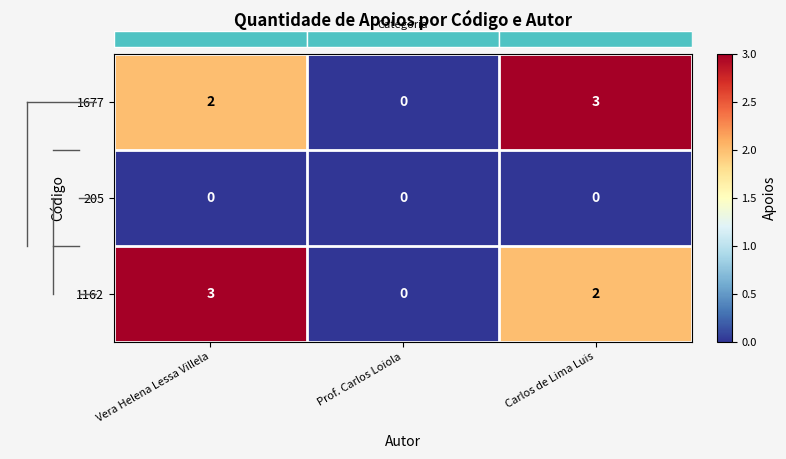

Rank the categories by 1677 value from lowest to highest.

Prof. Carlos Loiola, Vera Helena Lessa Villela, Carlos de Lima Luis